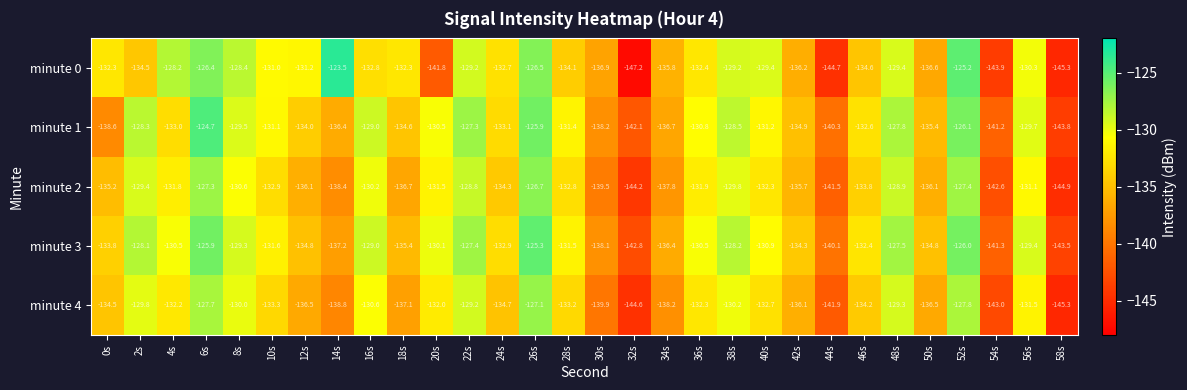

How many values in the minute 2 series exceed -132?

13